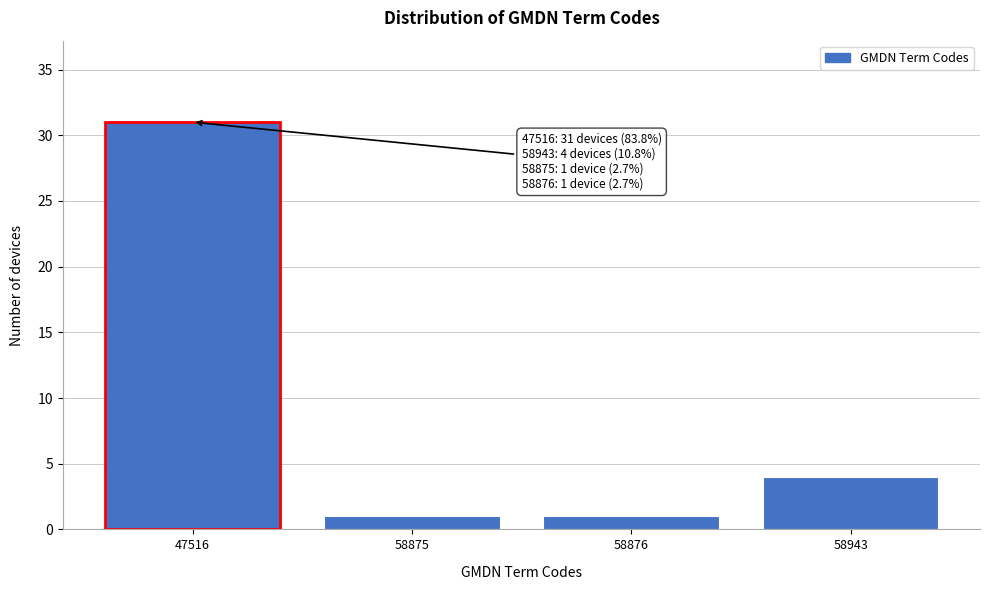

Reading left to right, what are all the values shown in this chart?

47516=31	58875=1	58876=1	58943=4